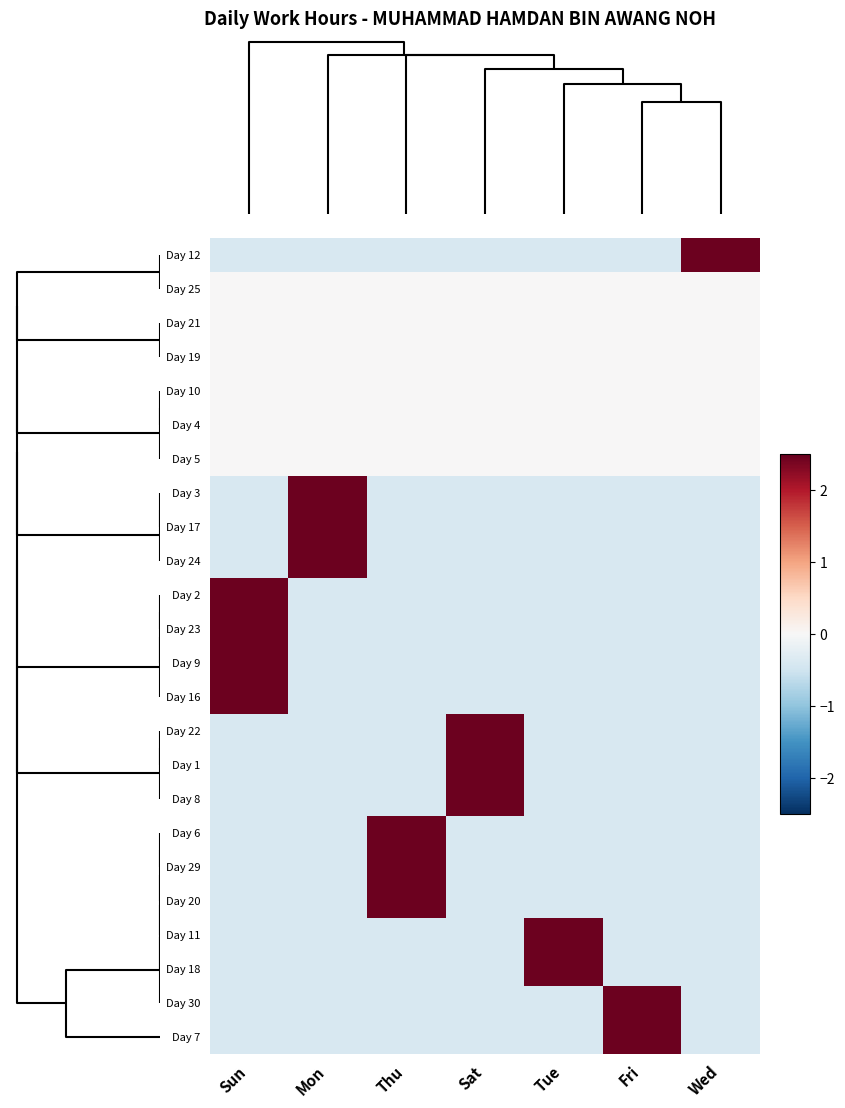

Reading right to left, list all the values displayed in this chart.

Day 12: Wed=2.4	Fri=-0.4	Tue=-0.4	Sat=-0.4	Thu=-0.4	Mon=-0.4	Sun=-0.4
Day 25: Wed=0.0	Fri=0.0	Tue=0.0	Sat=0.0	Thu=0.0	Mon=0.0	Sun=0.0
Day 21: Wed=0.0	Fri=0.0	Tue=0.0	Sat=0.0	Thu=0.0	Mon=0.0	Sun=0.0
Day 19: Wed=0.0	Fri=0.0	Tue=0.0	Sat=0.0	Thu=0.0	Mon=0.0	Sun=0.0
Day 10: Wed=0.0	Fri=0.0	Tue=0.0	Sat=0.0	Thu=0.0	Mon=0.0	Sun=0.0
Day 4: Wed=0.0	Fri=0.0	Tue=0.0	Sat=0.0	Thu=0.0	Mon=0.0	Sun=0.0
Day 5: Wed=0.0	Fri=0.0	Tue=0.0	Sat=0.0	Thu=0.0	Mon=0.0	Sun=0.0
Day 3: Wed=-0.4	Fri=-0.4	Tue=-0.4	Sat=-0.4	Thu=-0.4	Mon=2.4	Sun=-0.4
Day 17: Wed=-0.4	Fri=-0.4	Tue=-0.4	Sat=-0.4	Thu=-0.4	Mon=2.4	Sun=-0.4
Day 24: Wed=-0.4	Fri=-0.4	Tue=-0.4	Sat=-0.4	Thu=-0.4	Mon=2.4	Sun=-0.4
Day 2: Wed=-0.4	Fri=-0.4	Tue=-0.4	Sat=-0.4	Thu=-0.4	Mon=-0.4	Sun=2.4
Day 23: Wed=-0.4	Fri=-0.4	Tue=-0.4	Sat=-0.4	Thu=-0.4	Mon=-0.4	Sun=2.4
Day 9: Wed=-0.4	Fri=-0.4	Tue=-0.4	Sat=-0.4	Thu=-0.4	Mon=-0.4	Sun=2.4
Day 16: Wed=-0.4	Fri=-0.4	Tue=-0.4	Sat=-0.4	Thu=-0.4	Mon=-0.4	Sun=2.4
Day 22: Wed=-0.4	Fri=-0.4	Tue=-0.4	Sat=2.4	Thu=-0.4	Mon=-0.4	Sun=-0.4
Day 1: Wed=-0.4	Fri=-0.4	Tue=-0.4	Sat=2.4	Thu=-0.4	Mon=-0.4	Sun=-0.4
Day 8: Wed=-0.4	Fri=-0.4	Tue=-0.4	Sat=2.4	Thu=-0.4	Mon=-0.4	Sun=-0.4
Day 6: Wed=-0.4	Fri=-0.4	Tue=-0.4	Sat=-0.4	Thu=2.4	Mon=-0.4	Sun=-0.4
Day 29: Wed=-0.4	Fri=-0.4	Tue=-0.4	Sat=-0.4	Thu=2.4	Mon=-0.4	Sun=-0.4
Day 20: Wed=-0.4	Fri=-0.4	Tue=-0.4	Sat=-0.4	Thu=2.4	Mon=-0.4	Sun=-0.4
Day 11: Wed=-0.4	Fri=-0.4	Tue=2.4	Sat=-0.4	Thu=-0.4	Mon=-0.4	Sun=-0.4
Day 18: Wed=-0.4	Fri=-0.4	Tue=2.4	Sat=-0.4	Thu=-0.4	Mon=-0.4	Sun=-0.4
Day 30: Wed=-0.4	Fri=2.4	Tue=-0.4	Sat=-0.4	Thu=-0.4	Mon=-0.4	Sun=-0.4
Day 7: Wed=-0.4	Fri=2.4	Tue=-0.4	Sat=-0.4	Thu=-0.4	Mon=-0.4	Sun=-0.4